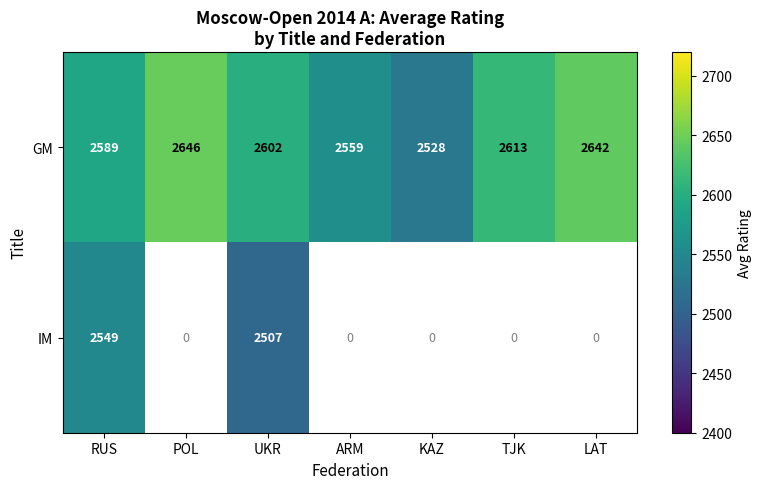

At which label is GM closest to 2587?

RUS